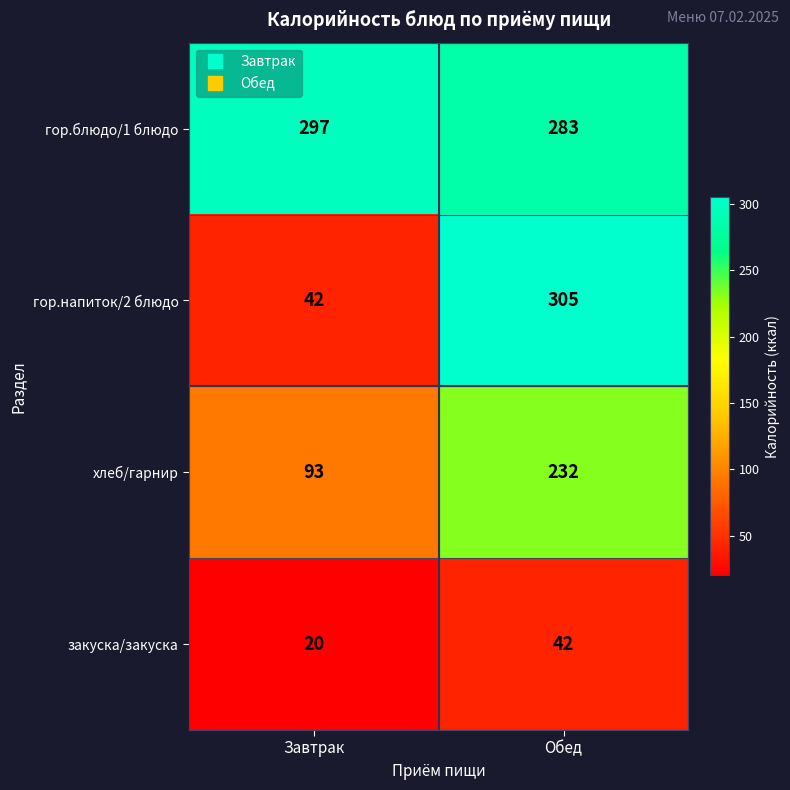

Reading right to left, list all the values displayed in this chart.

гор.блюдо/1 блюдо: Обед=283	Завтрак=297
гор.напиток/2 блюдо: Обед=305	Завтрак=42
хлеб/гарнир: Обед=232	Завтрак=93
закуска/закуска: Обед=42	Завтрак=20